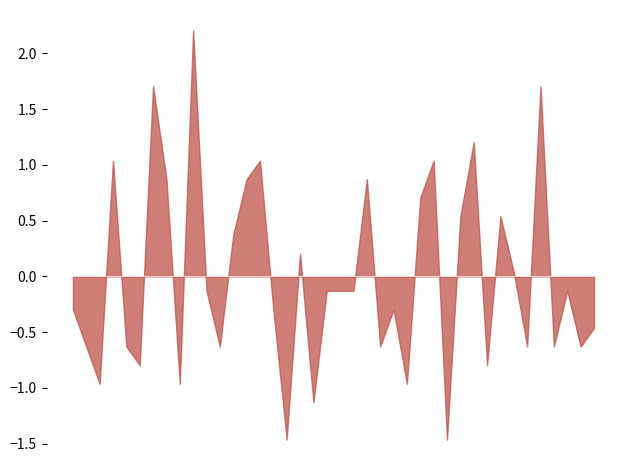

What is the maximum value shown in the chart?

2.2